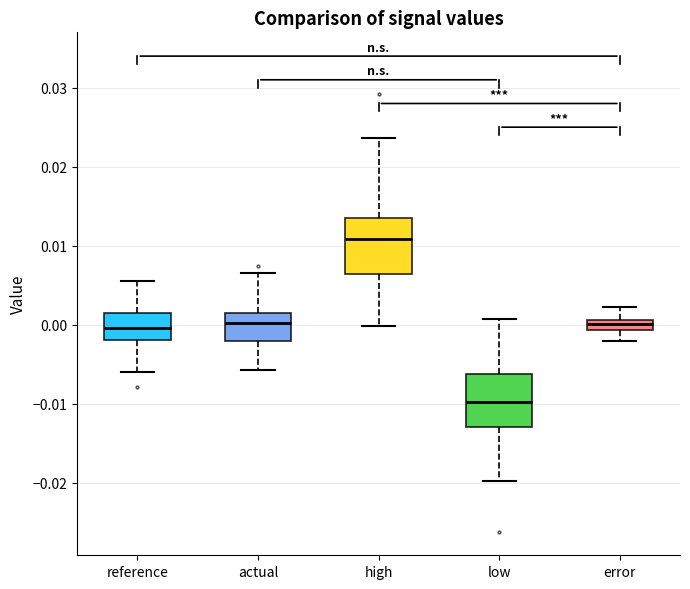

Which box's median line is the lowest?

low